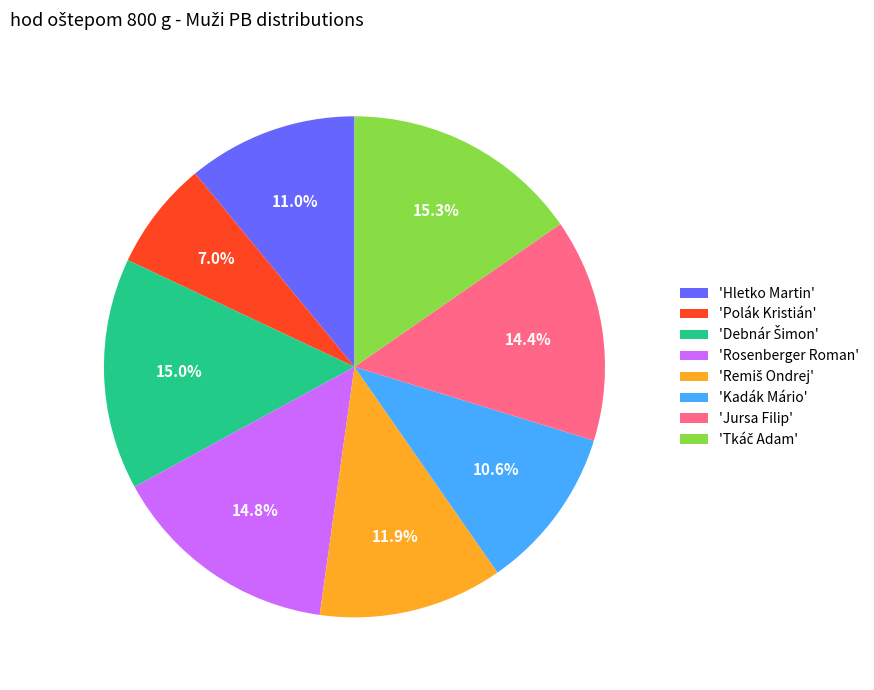

Approximately how many times larger is the value at 'Kadák Mário' compared to 'Hletko Martin'?

1.0